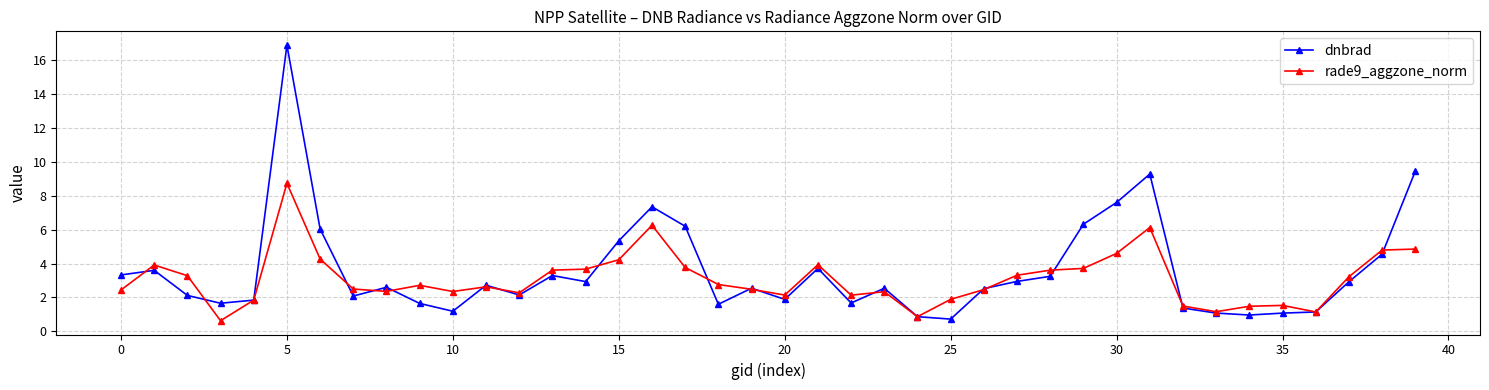

What is the smallest value displayed?

0.6